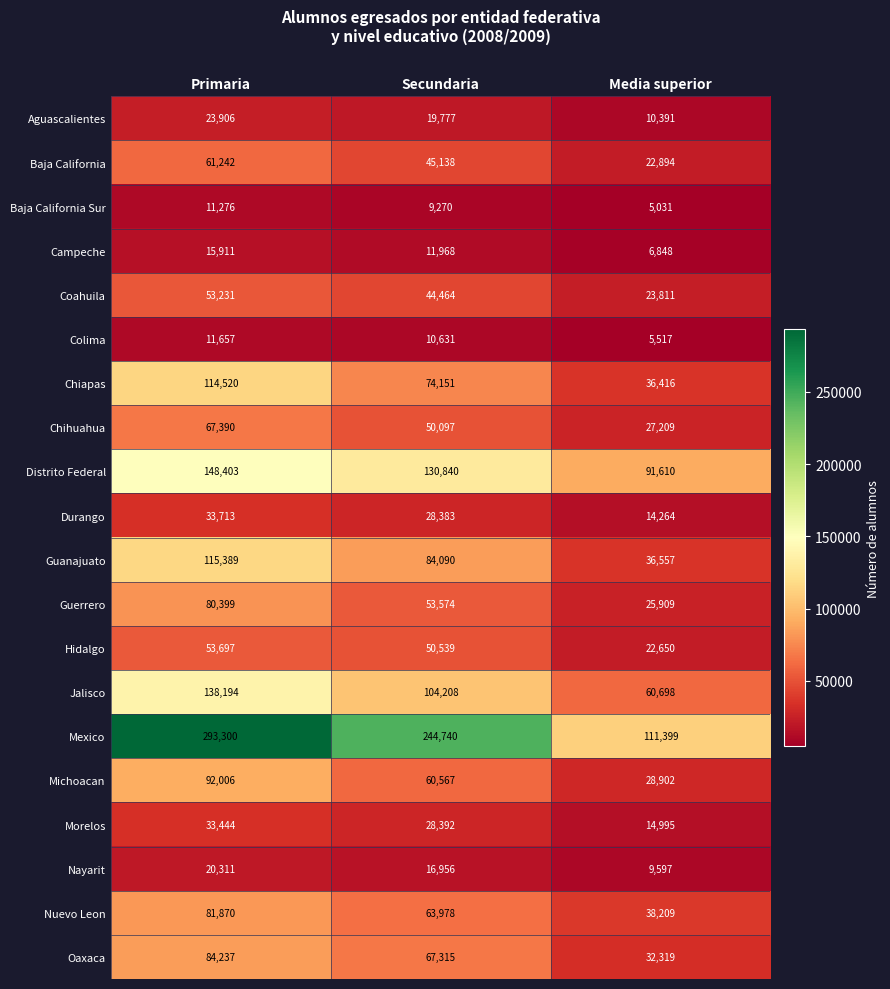

What is the difference between the highest and lowest values at Secundaria?

235470